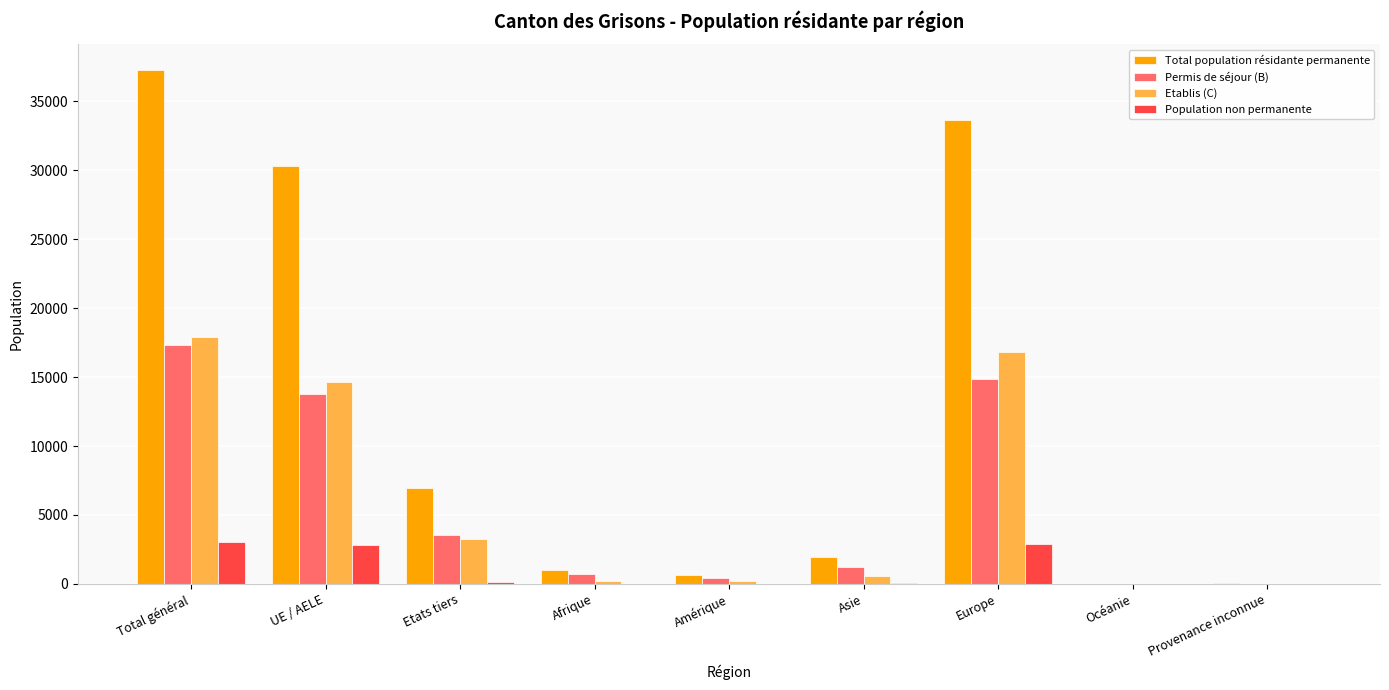

What is the average value of the Total population résidante permanente series?

12421